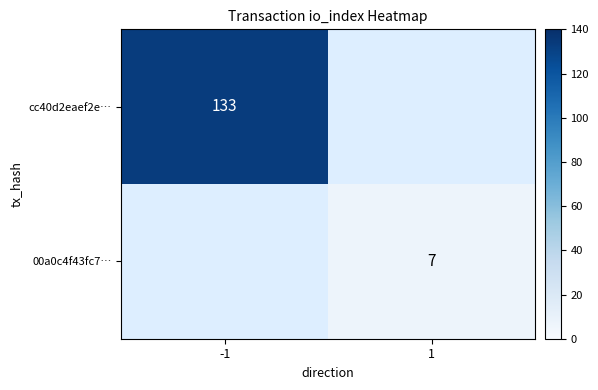

Is it true that cc40d2eaef2e… equals 224 at -1?

False